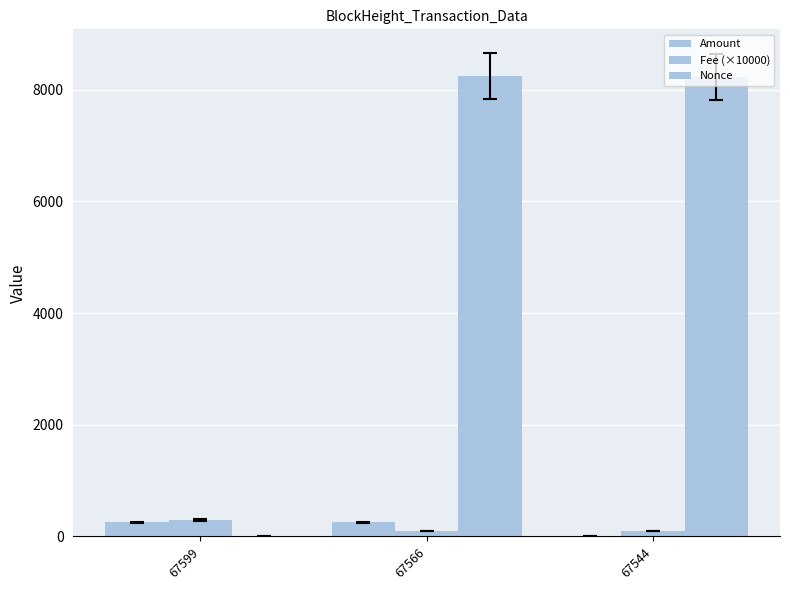

How many values in Nonce are above zero?

2